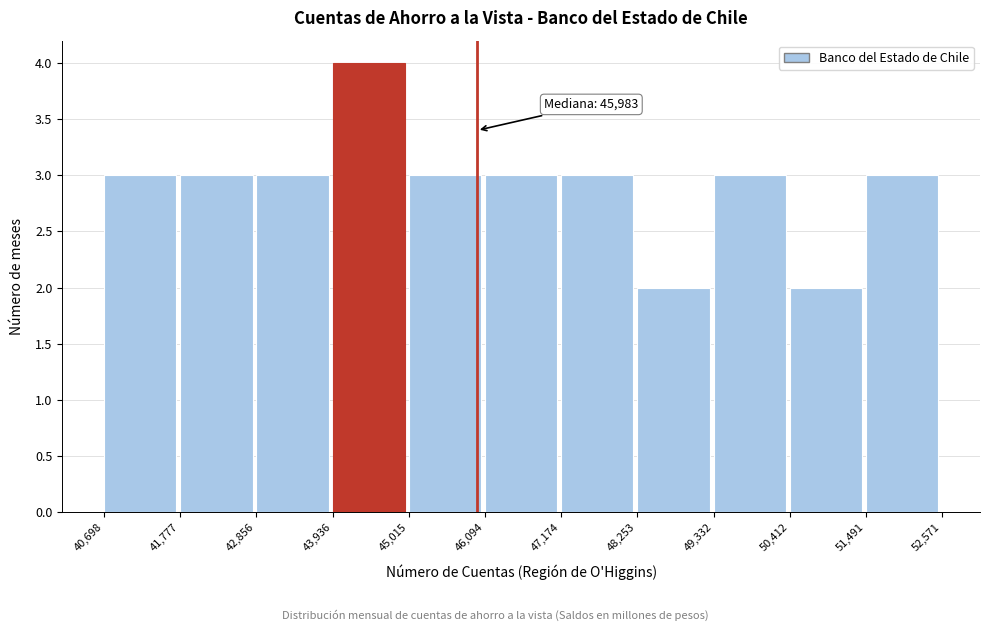

Which range on the x-axis has the tallest bar?

43,936 to 45,015